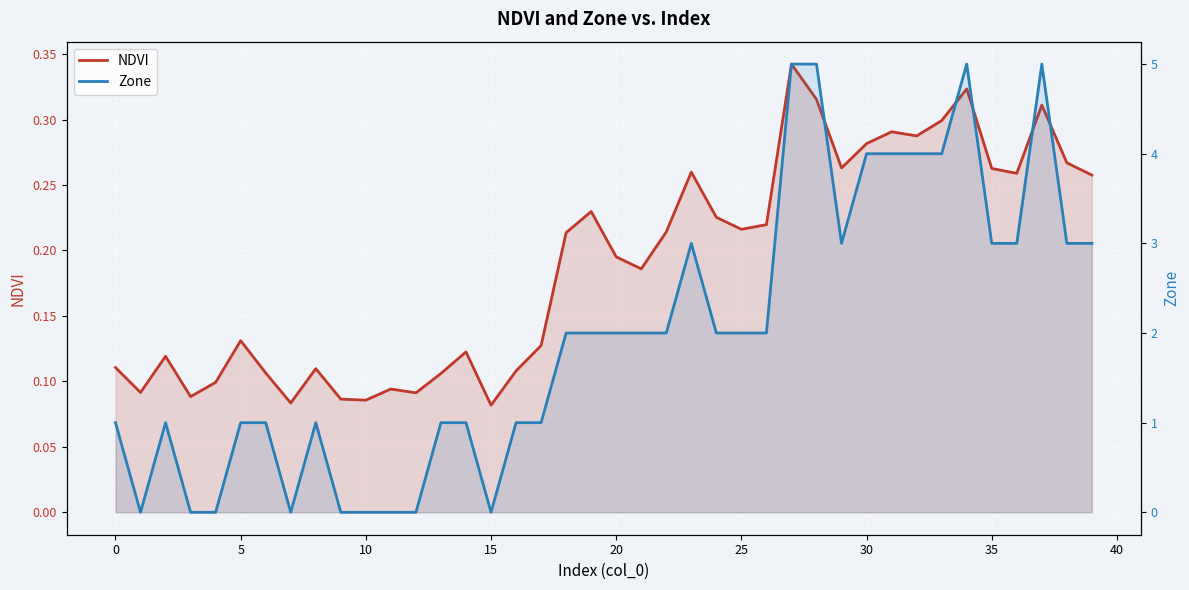

At which label is NDVI closest to 0?

15